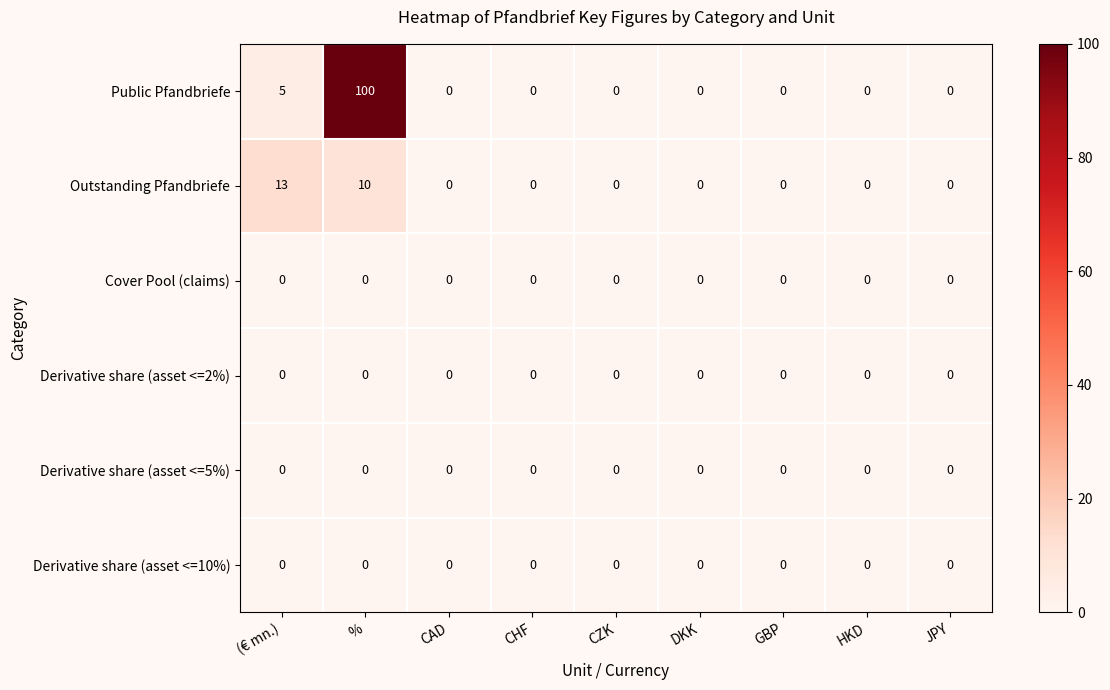

Which series has the largest total across all categories?

Public Pfandbriefe